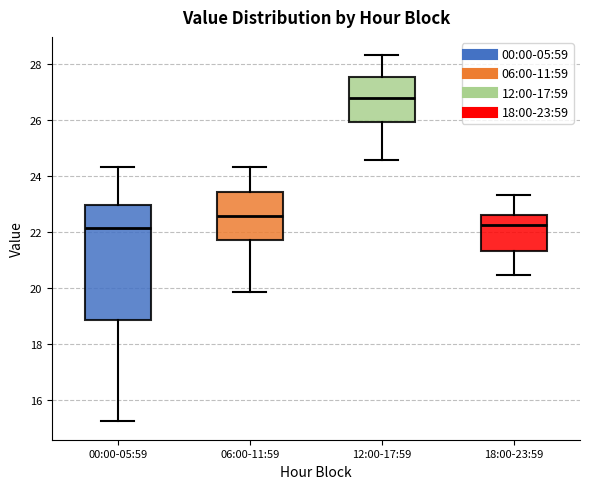

Reading left to right, transcribe this box plot: for each box, give where its median line is, the range the box spans, and where its two whiskers end, as read against the y-axis. The values are not printed on the chart, so give them approximately, as read against the axis.

00:00-05:59: median 22.2, box 18.8 to 23.0, whiskers 15.2 to 24.4
06:00-11:59: median 22.6, box 21.8 to 23.4, whiskers 19.8 to 24.4
12:00-17:59: median 26.8, box 26.0 to 27.6, whiskers 24.6 to 28.4
18:00-23:59: median 22.2, box 21.4 to 22.6, whiskers 20.4 to 23.4